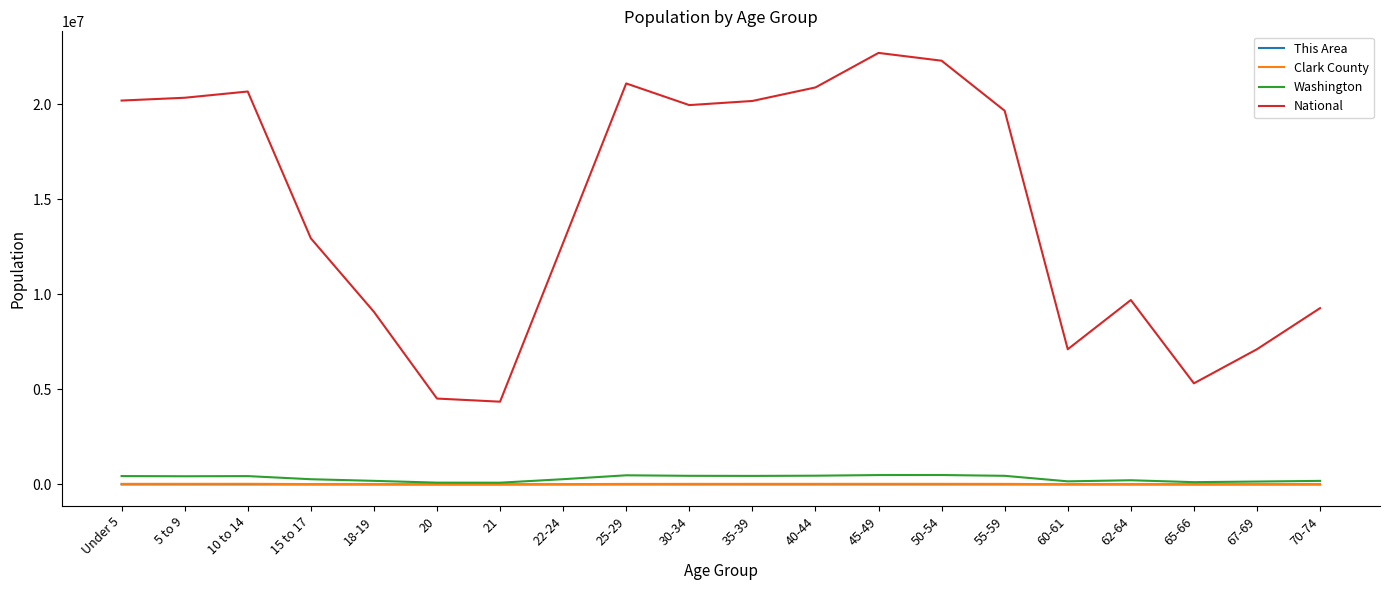

What is the maximum value shown in the chart?

22708591